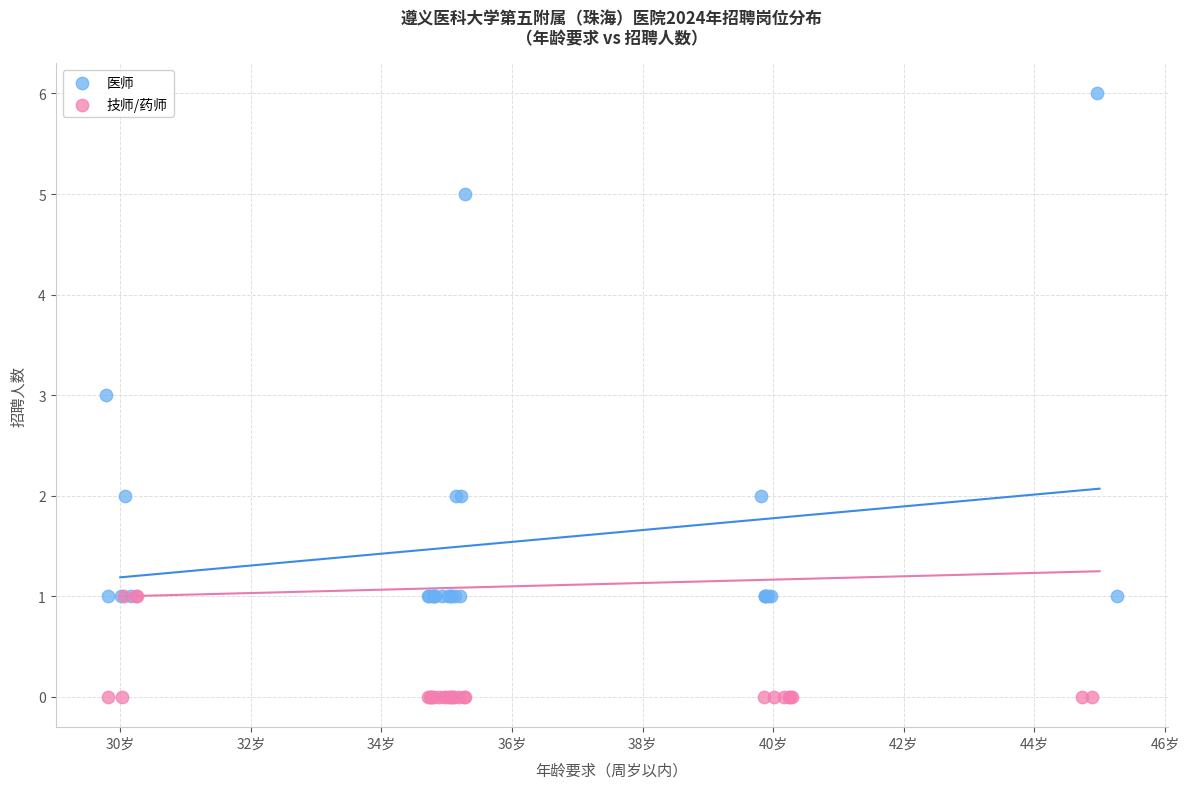

Which series reaches the maximum Y coordinate?

医师